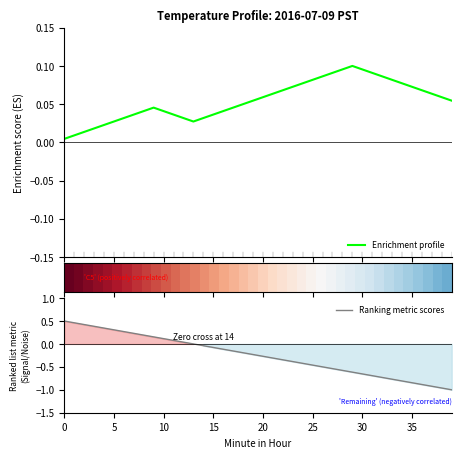

The value of Ranking metric scores at 25 is -0.7. True or false?

False